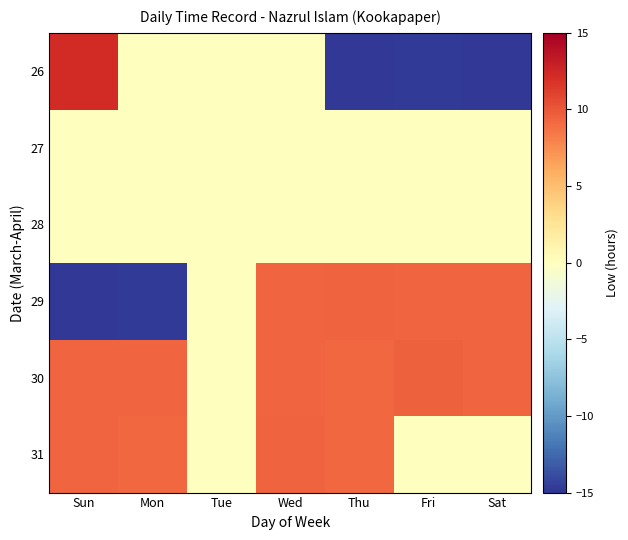

List the series in order of their peak value, lowest first.

27, 28, 29, 31, 30, 26